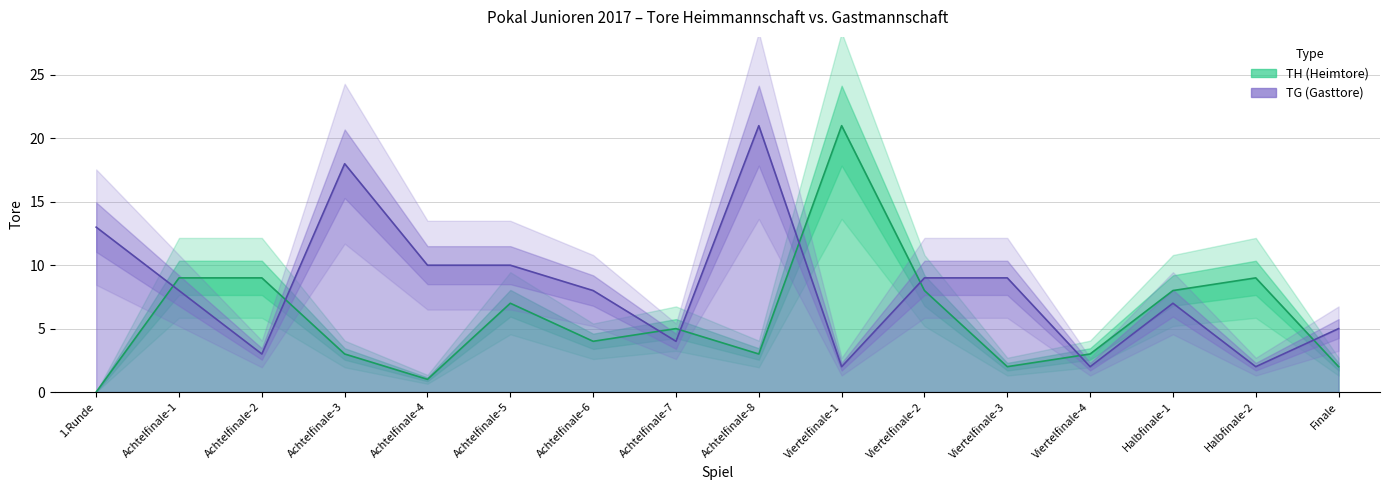

What is the difference between the highest and lowest values at Achtelfinale-6?

4